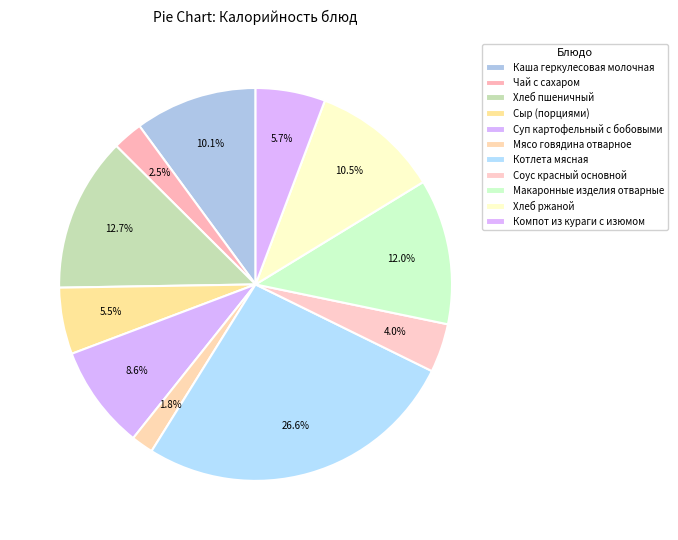

How many slices are in this pie chart?

11